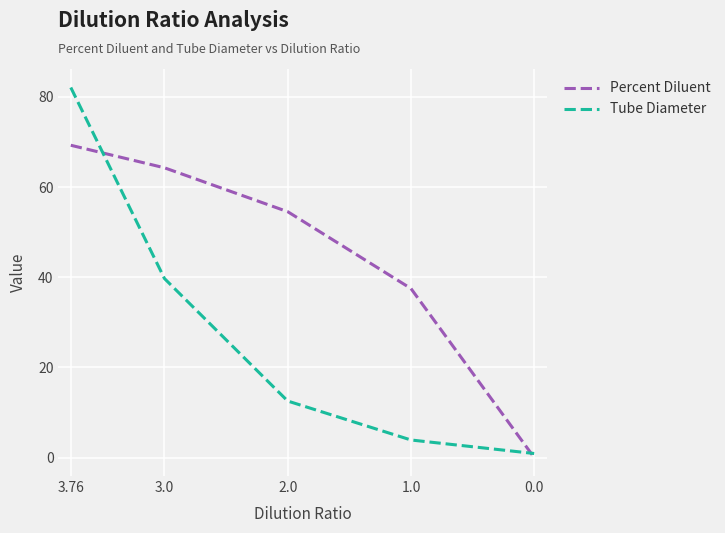

True or false: Tube Diameter has a value of 12.5 at 2.0.

True